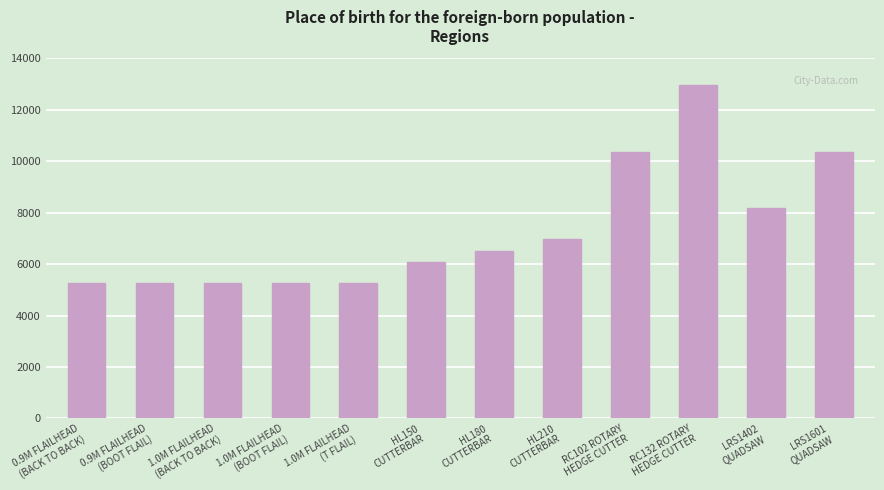

Reading left to right, what are all the values shown in this chart?

5250	5250	5250	5250	5250	6090	6525	6975	10360	12950	8190	10360